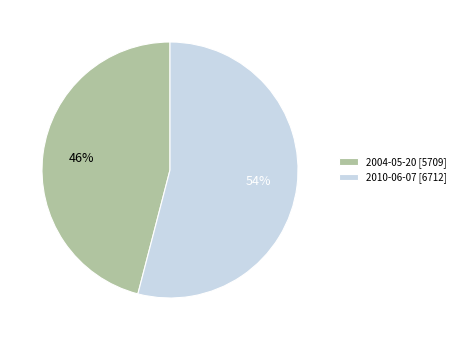

What percentage is the 2004-05-20 slice, to the nearest percent?

46%